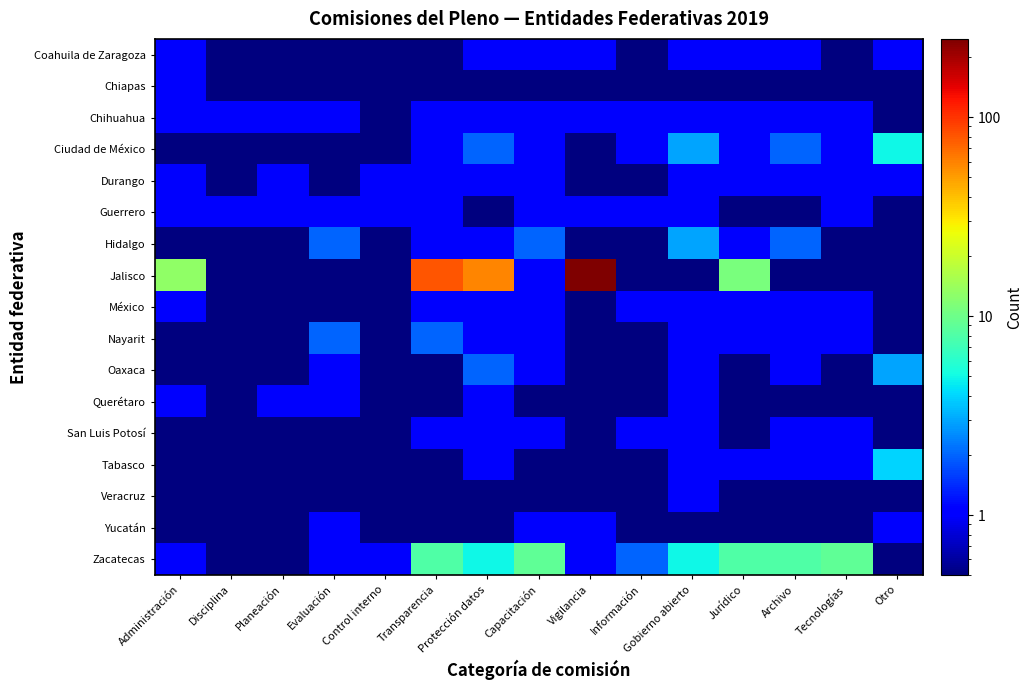

Reading left to right, what are all the values shown in this chart?

Coahuila de Zaragoza: Administración=1.0	Disciplina=0.5	Planeación=0.5	Evaluación=0.5	Control interno=0.5	Transparencia=0.5	Protección datos=1.0	Capacitación=1.0	Vigilancia=1.0	Información=0.5	Gobierno abierto=1.0	Jurídico=1.0	Archivo=1.0	Tecnologías=0.5	Otro=1.0
Chiapas: Administración=1.0	Disciplina=0.5	Planeación=0.5	Evaluación=0.5	Control interno=0.5	Transparencia=0.5	Protección datos=0.5	Capacitación=0.5	Vigilancia=0.5	Información=0.5	Gobierno abierto=0.5	Jurídico=0.5	Archivo=0.5	Tecnologías=0.5	Otro=0.5
Chihuahua: Administración=1.0	Disciplina=1.0	Planeación=1.0	Evaluación=1.0	Control interno=0.5	Transparencia=1.0	Protección datos=1.0	Capacitación=1.0	Vigilancia=1.0	Información=1.0	Gobierno abierto=1.0	Jurídico=1.0	Archivo=1.0	Tecnologías=1.0	Otro=0.5
Ciudad de México: Administración=0.5	Disciplina=0.5	Planeación=0.5	Evaluación=0.5	Control interno=0.5	Transparencia=1.0	Protección datos=2.0	Capacitación=1.0	Vigilancia=0.5	Información=1.0	Gobierno abierto=3.0	Jurídico=1.0	Archivo=2.0	Tecnologías=1.0	Otro=5.0
Durango: Administración=1.0	Disciplina=0.5	Planeación=1.0	Evaluación=0.5	Control interno=1.0	Transparencia=1.0	Protección datos=1.0	Capacitación=1.0	Vigilancia=0.5	Información=0.5	Gobierno abierto=1.0	Jurídico=1.0	Archivo=1.0	Tecnologías=1.0	Otro=1.0
Guerrero: Administración=1.0	Disciplina=1.0	Planeación=1.0	Evaluación=1.0	Control interno=1.0	Transparencia=1.0	Protección datos=0.5	Capacitación=1.0	Vigilancia=1.0	Información=1.0	Gobierno abierto=1.0	Jurídico=0.5	Archivo=0.5	Tecnologías=1.0	Otro=0.5
Hidalgo: Administración=0.5	Disciplina=0.5	Planeación=0.5	Evaluación=2.0	Control interno=0.5	Transparencia=1.0	Protección datos=1.0	Capacitación=2.0	Vigilancia=0.5	Información=0.5	Gobierno abierto=3.0	Jurídico=1.0	Archivo=2.0	Tecnologías=0.5	Otro=0.5
Jalisco: Administración=13.0	Disciplina=0.5	Planeación=0.5	Evaluación=0.5	Control interno=0.5	Transparencia=81.0	Protección datos=58.0	Capacitación=1.0	Vigilancia=248.0	Información=0.5	Gobierno abierto=0.5	Jurídico=11.0	Archivo=0.5	Tecnologías=0.5	Otro=0.5
México: Administración=1.0	Disciplina=0.5	Planeación=0.5	Evaluación=0.5	Control interno=0.5	Transparencia=1.0	Protección datos=1.0	Capacitación=1.0	Vigilancia=0.5	Información=1.0	Gobierno abierto=1.0	Jurídico=1.0	Archivo=1.0	Tecnologías=1.0	Otro=0.5
Nayarit: Administración=0.5	Disciplina=0.5	Planeación=0.5	Evaluación=2.0	Control interno=0.5	Transparencia=2.0	Protección datos=1.0	Capacitación=1.0	Vigilancia=0.5	Información=0.5	Gobierno abierto=1.0	Jurídico=1.0	Archivo=1.0	Tecnologías=1.0	Otro=0.5
Oaxaca: Administración=0.5	Disciplina=0.5	Planeación=0.5	Evaluación=1.0	Control interno=0.5	Transparencia=0.5	Protección datos=2.0	Capacitación=1.0	Vigilancia=0.5	Información=0.5	Gobierno abierto=1.0	Jurídico=0.5	Archivo=1.0	Tecnologías=0.5	Otro=3.0
Querétaro: Administración=1.0	Disciplina=0.5	Planeación=1.0	Evaluación=1.0	Control interno=0.5	Transparencia=0.5	Protección datos=1.0	Capacitación=0.5	Vigilancia=0.5	Información=0.5	Gobierno abierto=1.0	Jurídico=0.5	Archivo=0.5	Tecnologías=0.5	Otro=0.5
San Luis Potosí: Administración=0.5	Disciplina=0.5	Planeación=0.5	Evaluación=0.5	Control interno=0.5	Transparencia=1.0	Protección datos=1.0	Capacitación=1.0	Vigilancia=0.5	Información=1.0	Gobierno abierto=1.0	Jurídico=0.5	Archivo=1.0	Tecnologías=1.0	Otro=0.5
Tabasco: Administración=0.5	Disciplina=0.5	Planeación=0.5	Evaluación=0.5	Control interno=0.5	Transparencia=0.5	Protección datos=1.0	Capacitación=0.5	Vigilancia=0.5	Información=0.5	Gobierno abierto=1.0	Jurídico=1.0	Archivo=1.0	Tecnologías=1.0	Otro=4.0
Veracruz: Administración=0.5	Disciplina=0.5	Planeación=0.5	Evaluación=0.5	Control interno=0.5	Transparencia=0.5	Protección datos=0.5	Capacitación=0.5	Vigilancia=0.5	Información=0.5	Gobierno abierto=1.0	Jurídico=0.5	Archivo=0.5	Tecnologías=0.5	Otro=0.5
Yucatán: Administración=0.5	Disciplina=0.5	Planeación=0.5	Evaluación=1.0	Control interno=0.5	Transparencia=0.5	Protección datos=0.5	Capacitación=1.0	Vigilancia=1.0	Información=0.5	Gobierno abierto=0.5	Jurídico=0.5	Archivo=0.5	Tecnologías=0.5	Otro=1.0
Zacatecas: Administración=1.0	Disciplina=0.5	Planeación=0.5	Evaluación=1.0	Control interno=1.0	Transparencia=8.0	Protección datos=5.0	Capacitación=9.0	Vigilancia=1.0	Información=2.0	Gobierno abierto=5.0	Jurídico=8.0	Archivo=8.0	Tecnologías=9.0	Otro=0.5